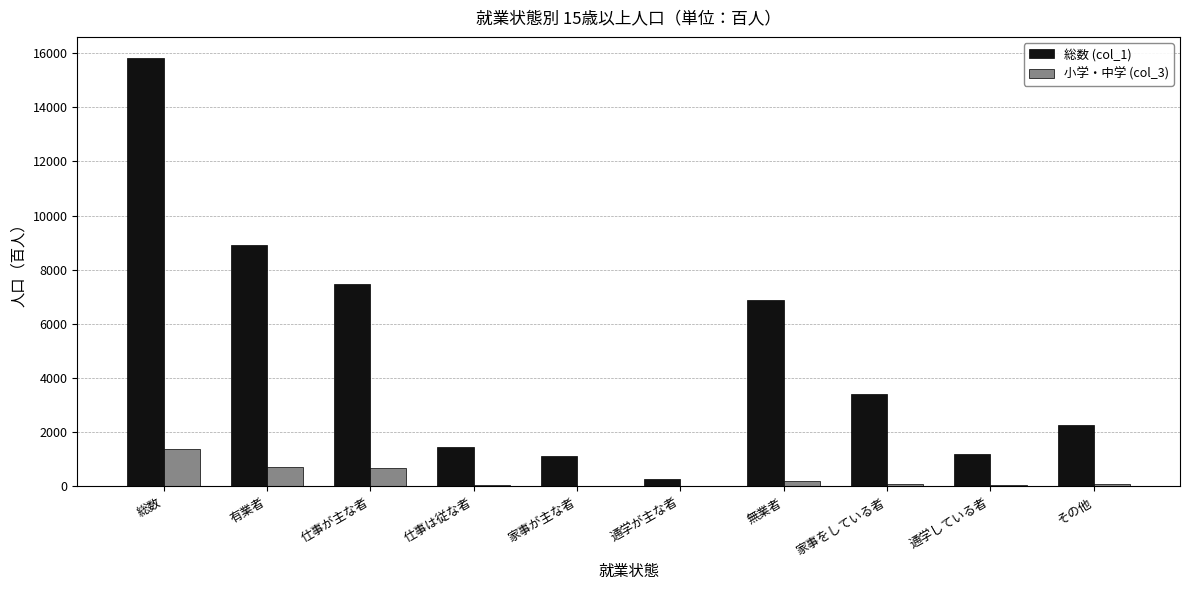

At which category does the chart reach its peak across all series?

総数